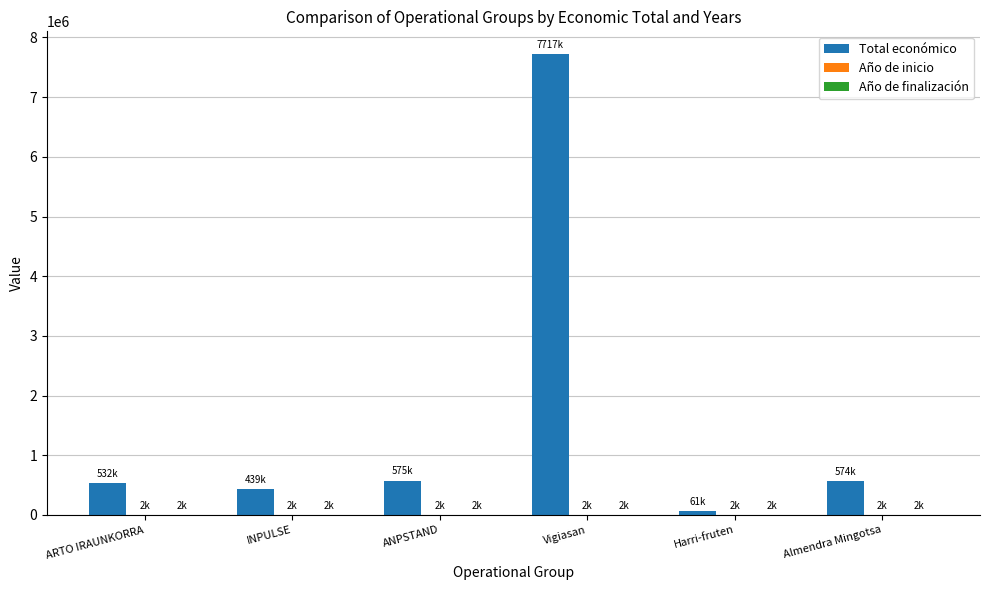

Which series has the largest total across all categories?

Total económico